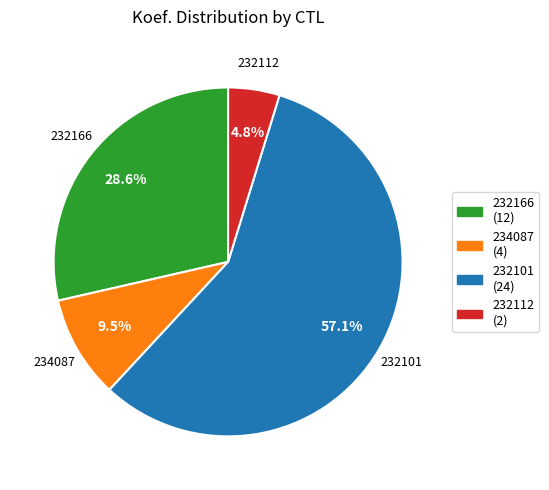

What percentage is the 232101 slice, to the nearest percent?

57%